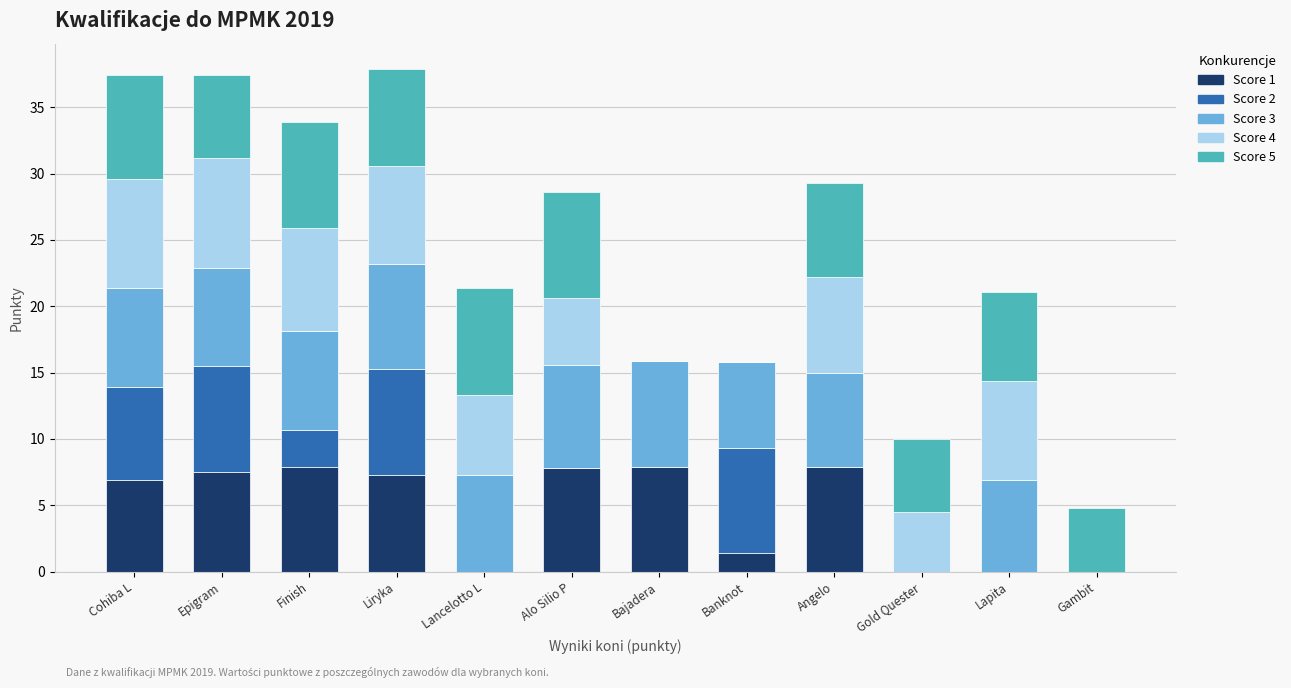

What is the sum of all Score 1 values?

54.6